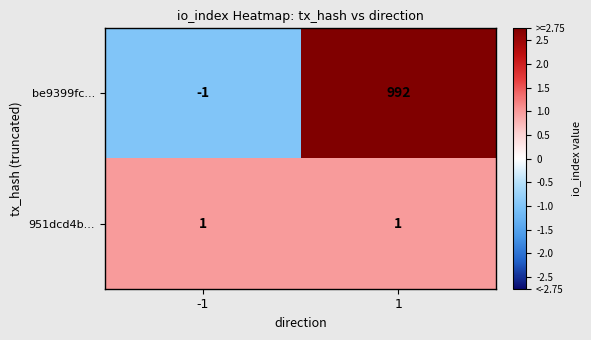

What is the smallest value displayed?

-1